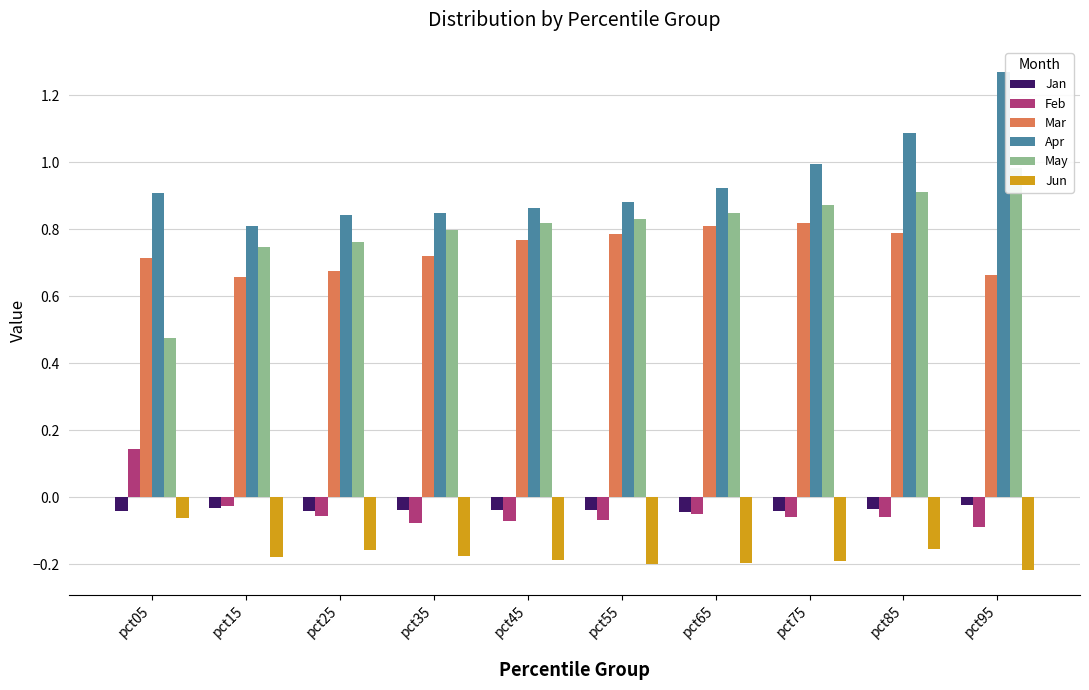

Reading left to right, extract all data points from this chart.

Jan: pct05=-0.0	pct15=-0.0	pct25=-0.0	pct35=-0.0	pct45=-0.0	pct55=-0.0	pct65=-0.0	pct75=-0.0	pct85=-0.0	pct95=-0.0
Feb: pct05=0.1	pct15=-0.0	pct25=-0.1	pct35=-0.1	pct45=-0.1	pct55=-0.1	pct65=-0.1	pct75=-0.1	pct85=-0.1	pct95=-0.1
Mar: pct05=0.7	pct15=0.7	pct25=0.7	pct35=0.7	pct45=0.8	pct55=0.8	pct65=0.8	pct75=0.8	pct85=0.8	pct95=0.7
Apr: pct05=0.9	pct15=0.8	pct25=0.8	pct35=0.8	pct45=0.9	pct55=0.9	pct65=0.9	pct75=1.0	pct85=1.1	pct95=1.3
May: pct05=0.5	pct15=0.7	pct25=0.8	pct35=0.8	pct45=0.8	pct55=0.8	pct65=0.8	pct75=0.9	pct85=0.9	pct95=1.0
Jun: pct05=-0.1	pct15=-0.2	pct25=-0.2	pct35=-0.2	pct45=-0.2	pct55=-0.2	pct65=-0.2	pct75=-0.2	pct85=-0.2	pct95=-0.2